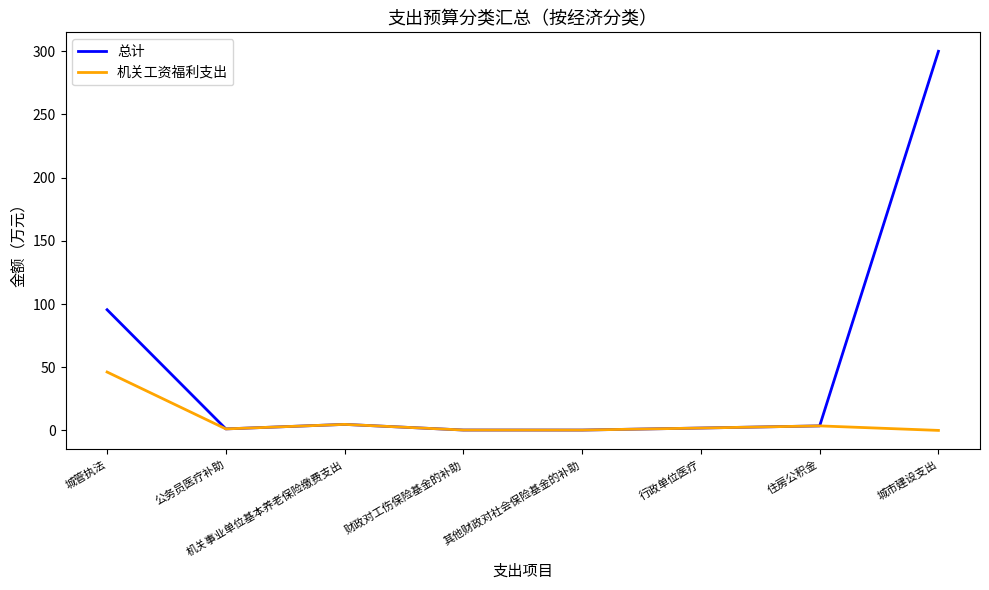

What position from the left is 机关事业单位基本养老保险缴费支出?

3